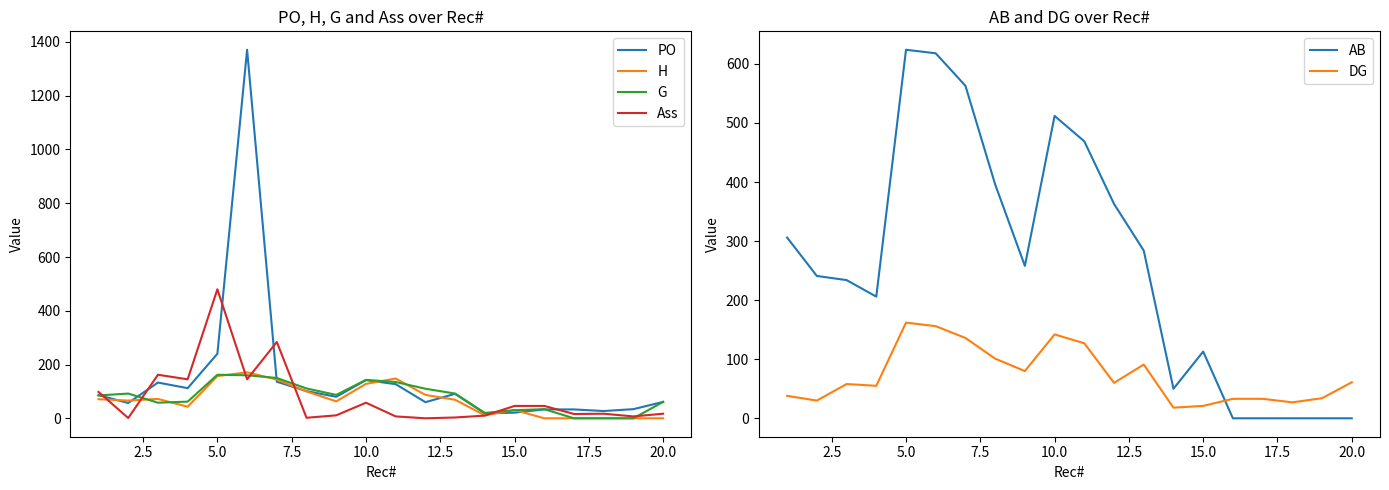

What is the maximum value for Ass?

480